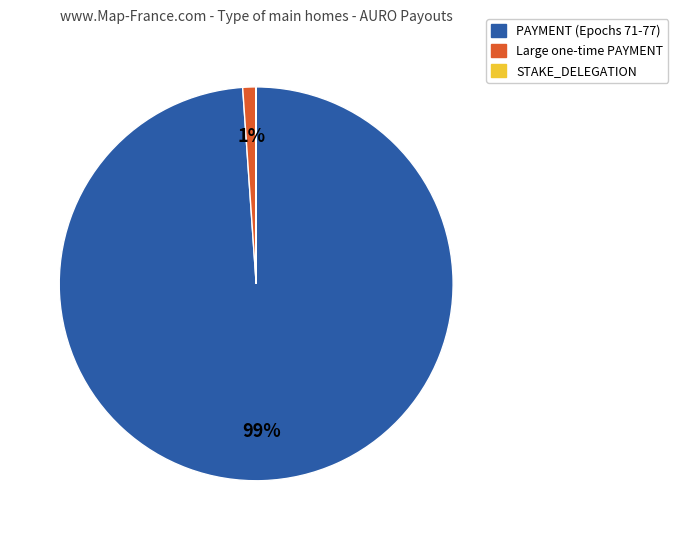

Is there any slice that represents more than half of the pie?

Yes